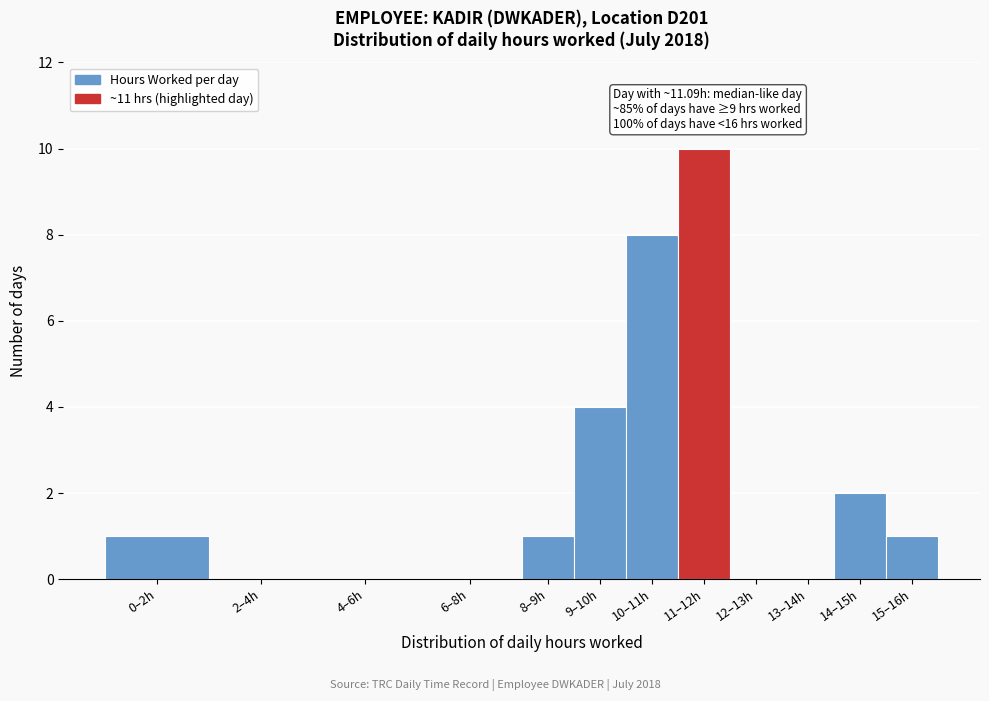

Reading left to right, list all the values displayed in this chart.

0–2h=1	2–4h=0	4–6h=0	6–8h=0	8–9h=1	9–10h=4	10–11h=8	11–12h=10	12–13h=0	13–14h=0	14–15h=2	15–16h=1